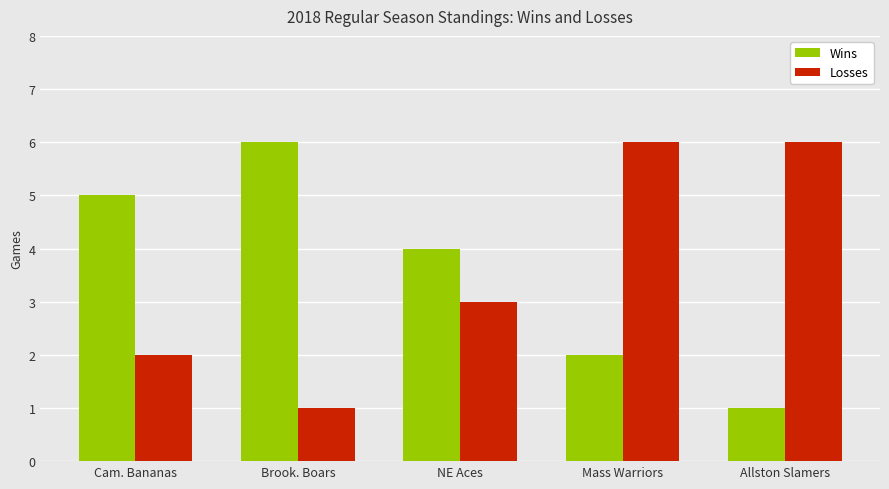

What is the spread (max minus min) of values at NE Aces?

1